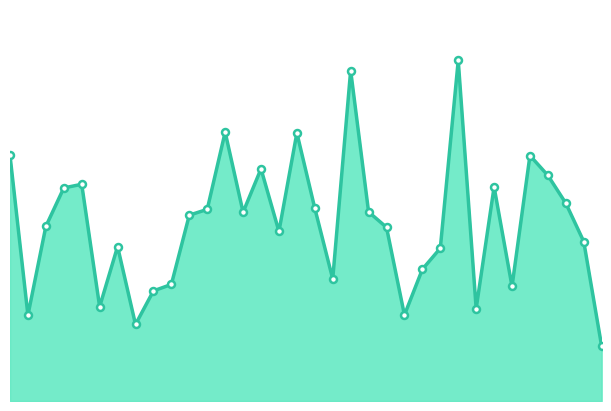

True or false: there are more than 0 points higher than both neighbors.

True